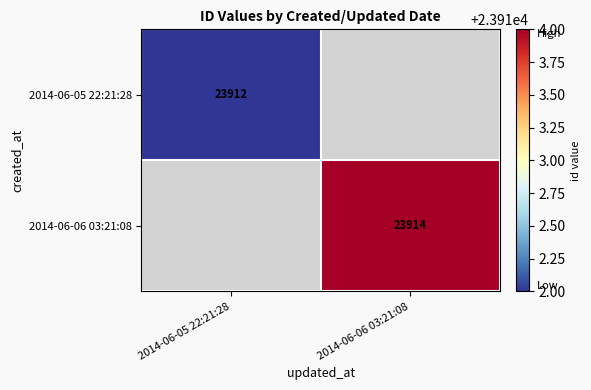

Is it true that 2014-06-05 22:21:28 equals 41406 at 2014-06-05 22:21:28?

False